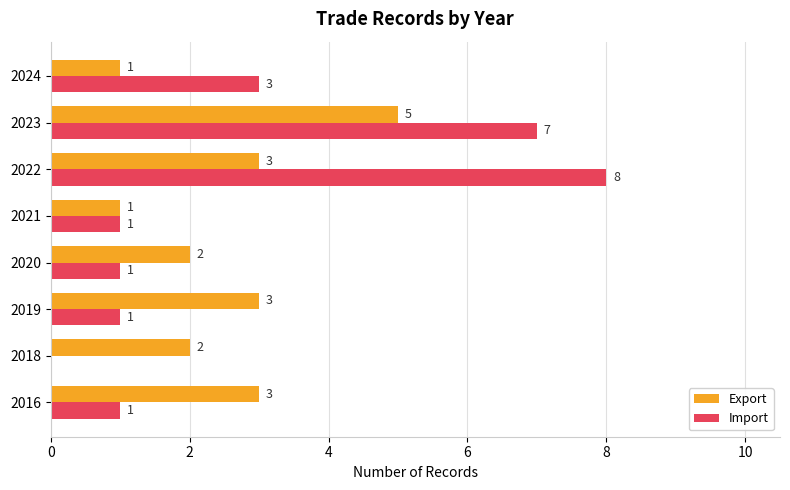

Is the value of Import at 2021 greater than the value of Export at 2023?

No